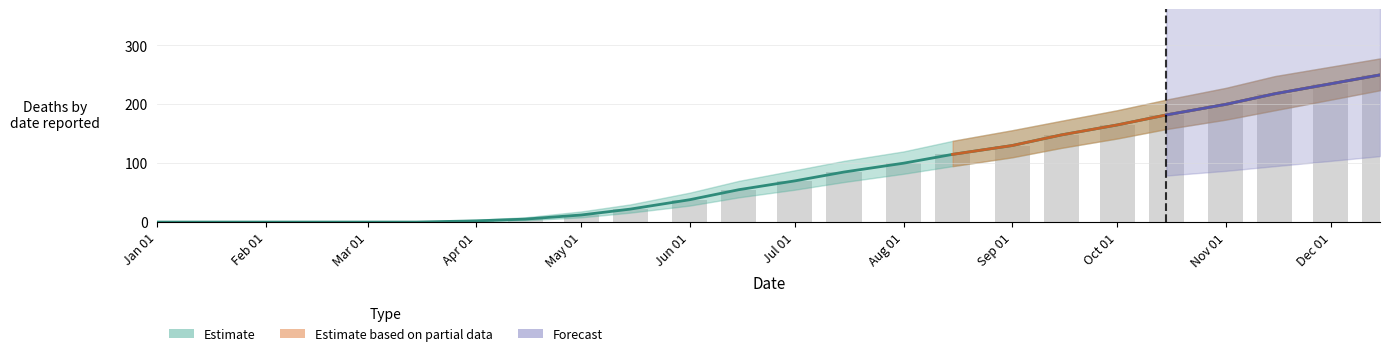

What is the approximate value at 2020-08-15?

115